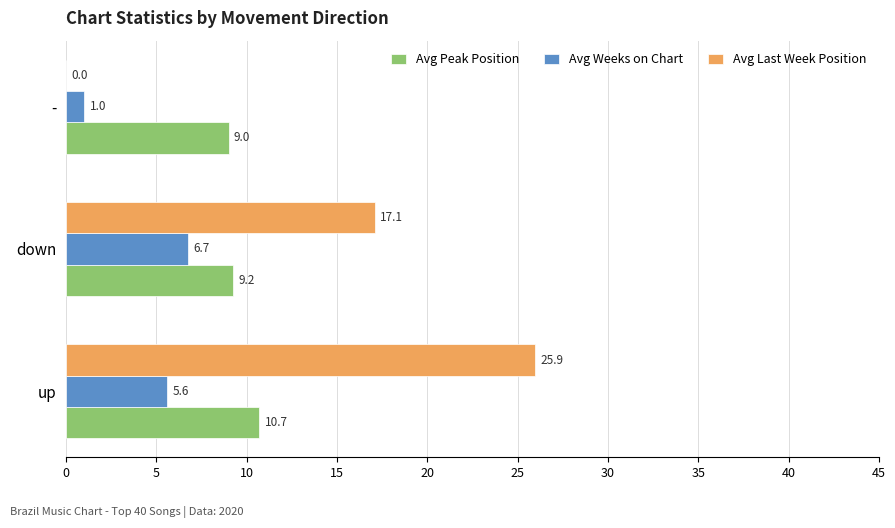

True or false: Avg Last Week Position has a value of 17.1 at down.

True